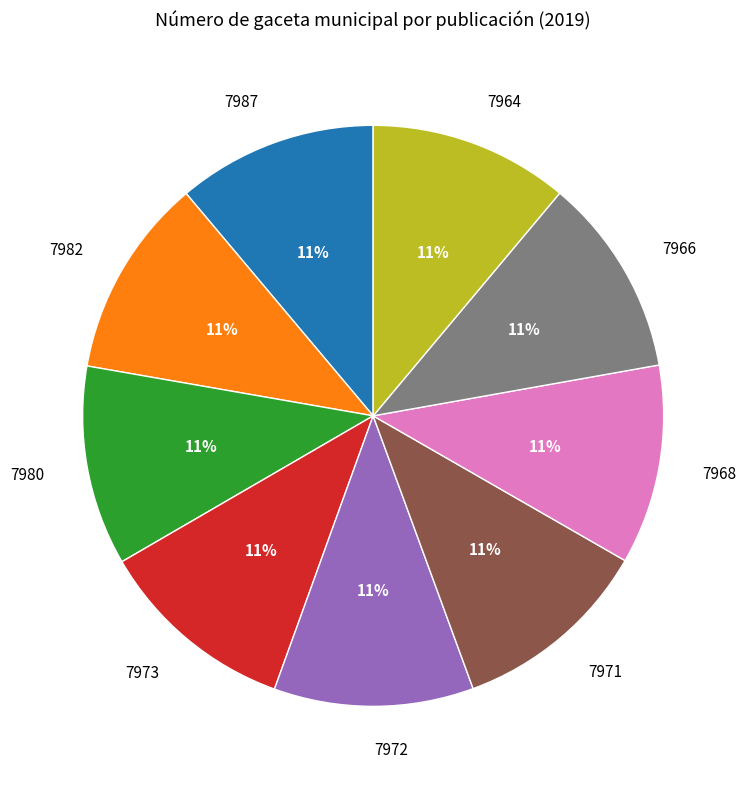

How many segments does this pie chart have?

9